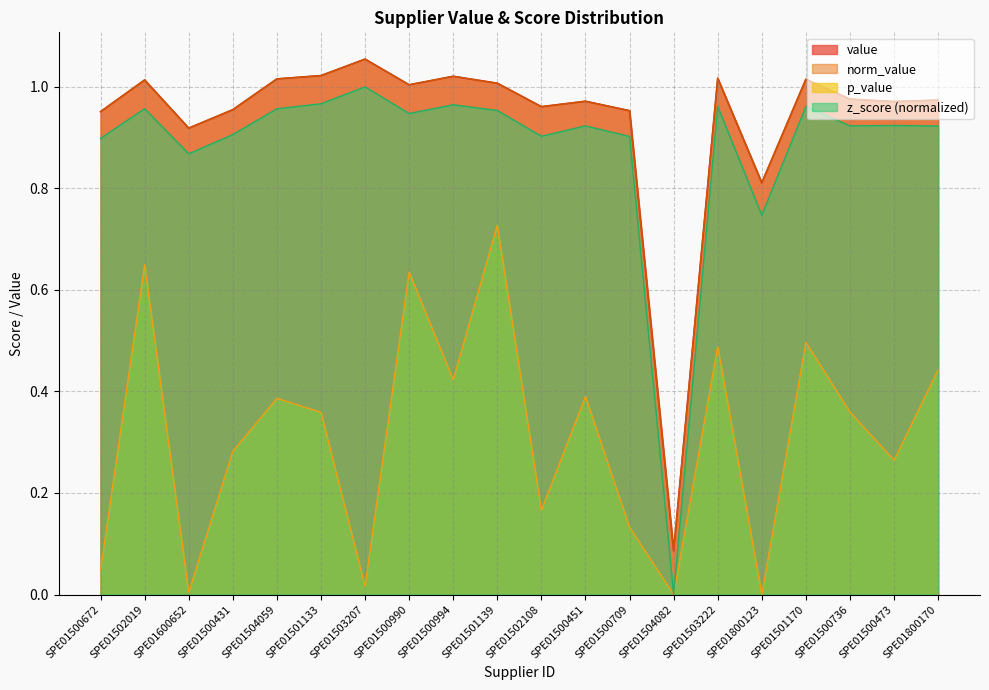

Reading left to right, extract all data points from this chart.

value: 1.0	1.0	0.9	1.0	1.0	1.0	1.1	1.0	1.0	1.0	1.0	1.0	1.0	0.1	1.0	0.8	1.0	1.0	1.0	1.0
norm_value: 1.0	1.0	0.9	1.0	1.0	1.0	1.1	1.0	1.0	1.0	1.0	1.0	1.0	0.1	1.0	0.8	1.0	1.0	1.0	1.0
p_value: 0.0	0.6	0.0	0.3	0.4	0.4	0.0	0.6	0.4	0.7	0.2	0.4	0.1	0.0	0.5	0.0	0.5	0.4	0.3	0.4
z_score_norm: 0.9	1.0	0.9	0.9	1.0	1.0	1.0	0.9	1.0	1.0	0.9	0.9	0.9	0.0	1.0	0.7	1.0	0.9	0.9	0.9